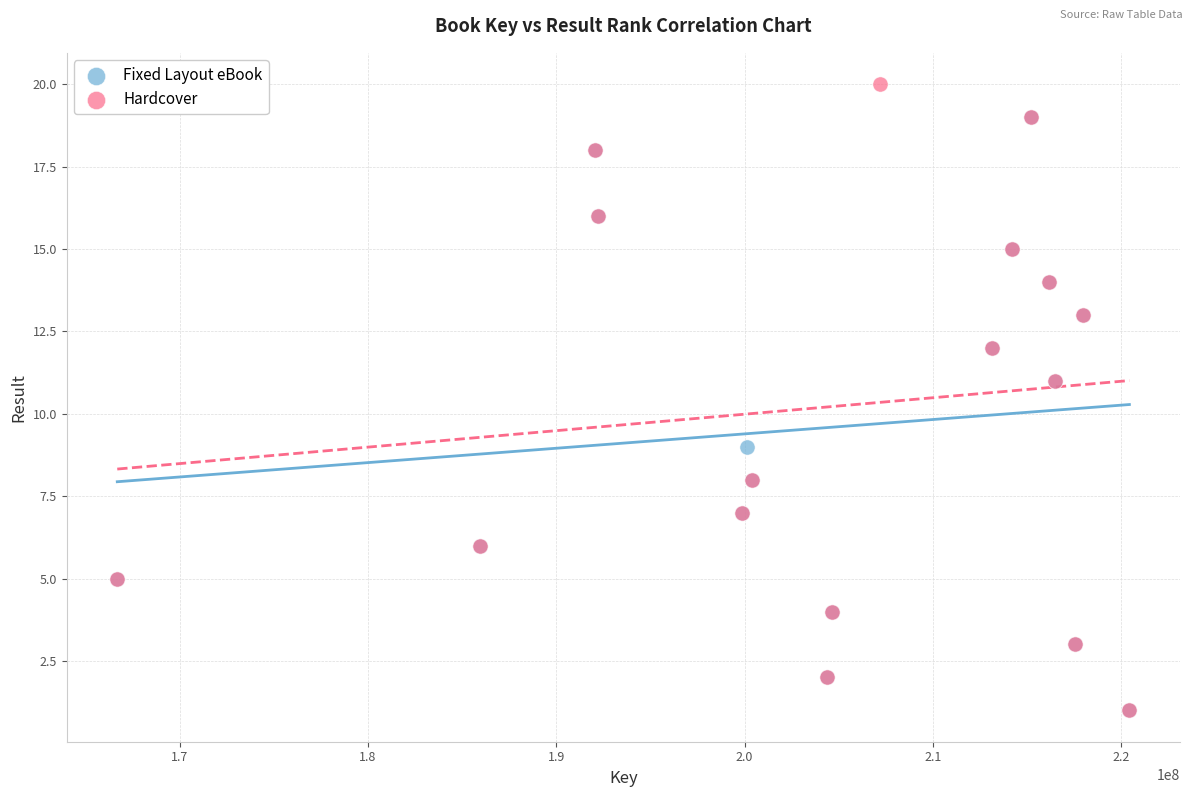

Which series contains the highest Y value?

Hardcover